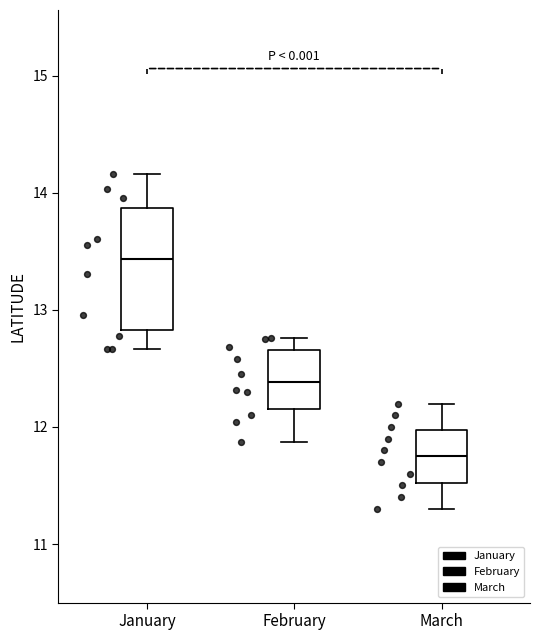

Comparing the boxes themselves (not the whiskers), which one is the tallest?

January